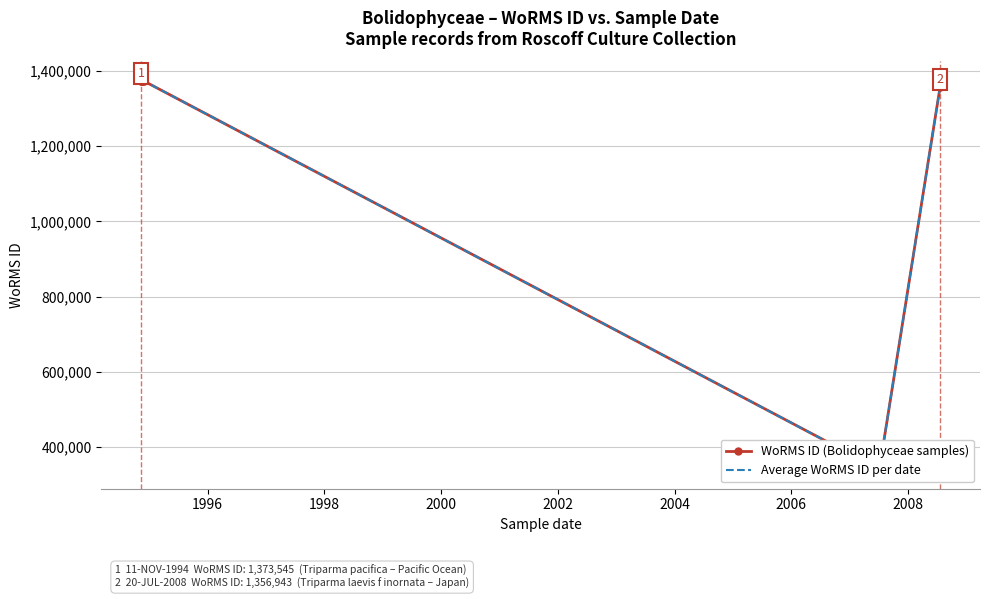

Approximately how many times larger is the value at 06-07-2007 compared to 14-11-1994?

0.2